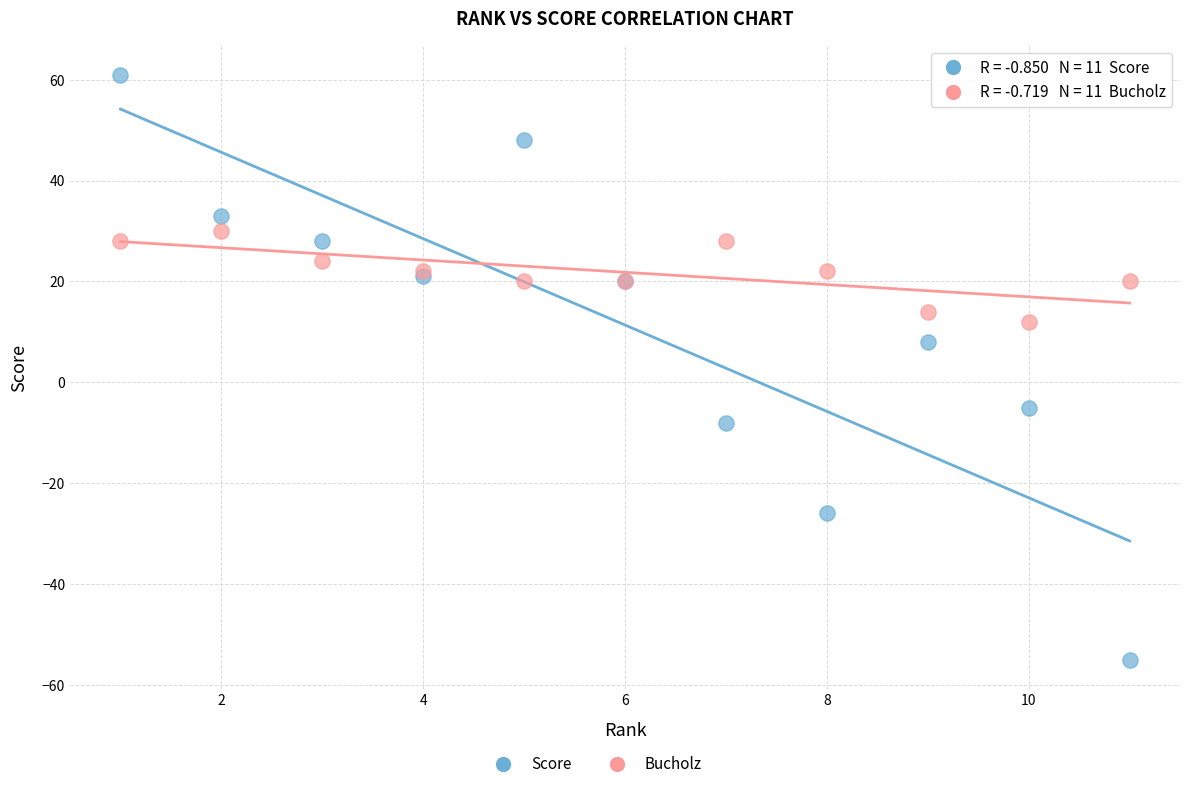

Which series contains the highest Y value?

Score